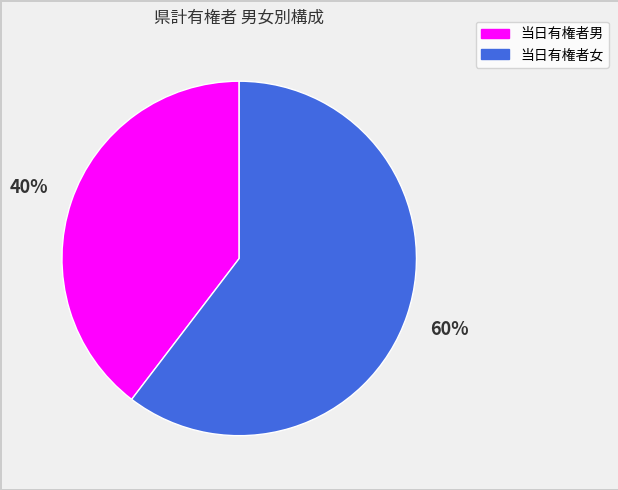

Does any single category account for the majority?

Yes